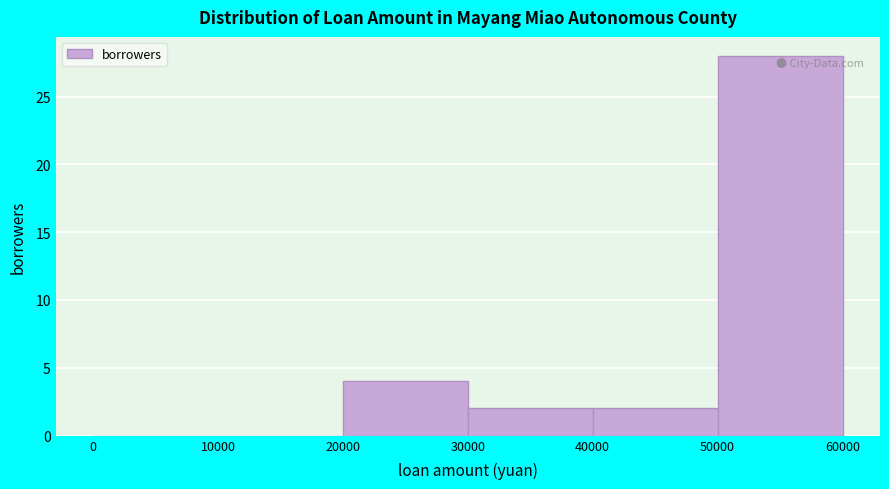

Reading left to right, list every bar in this chart as the range it spans on the x-axis followed by its height. The values are not printed on the chart, so give them approximately, as read against the axis.

0 to 10000: 0
10000 to 20000: 0
20000 to 30000: 4
30000 to 40000: 2
40000 to 50000: 2
50000 to 60000: 28